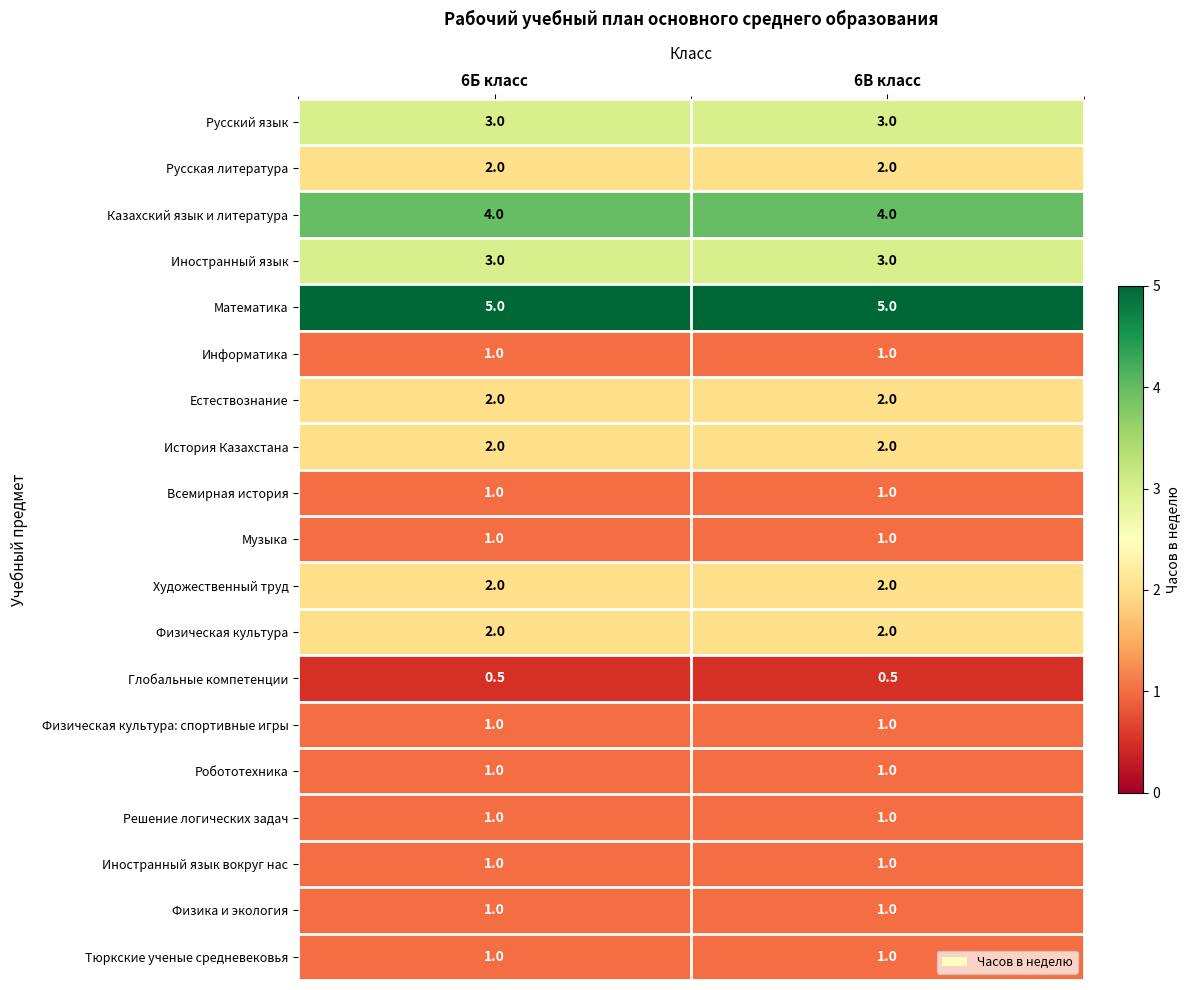

What is the average value of the Всемирная история series?

1.0